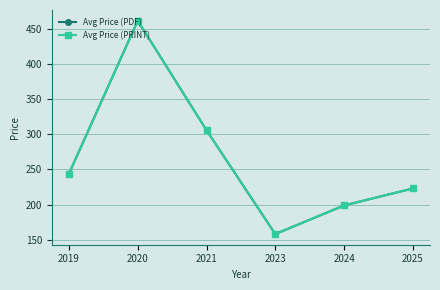

What is the value of the Avg Price (PDF) point at the 6th from the left?

222.9